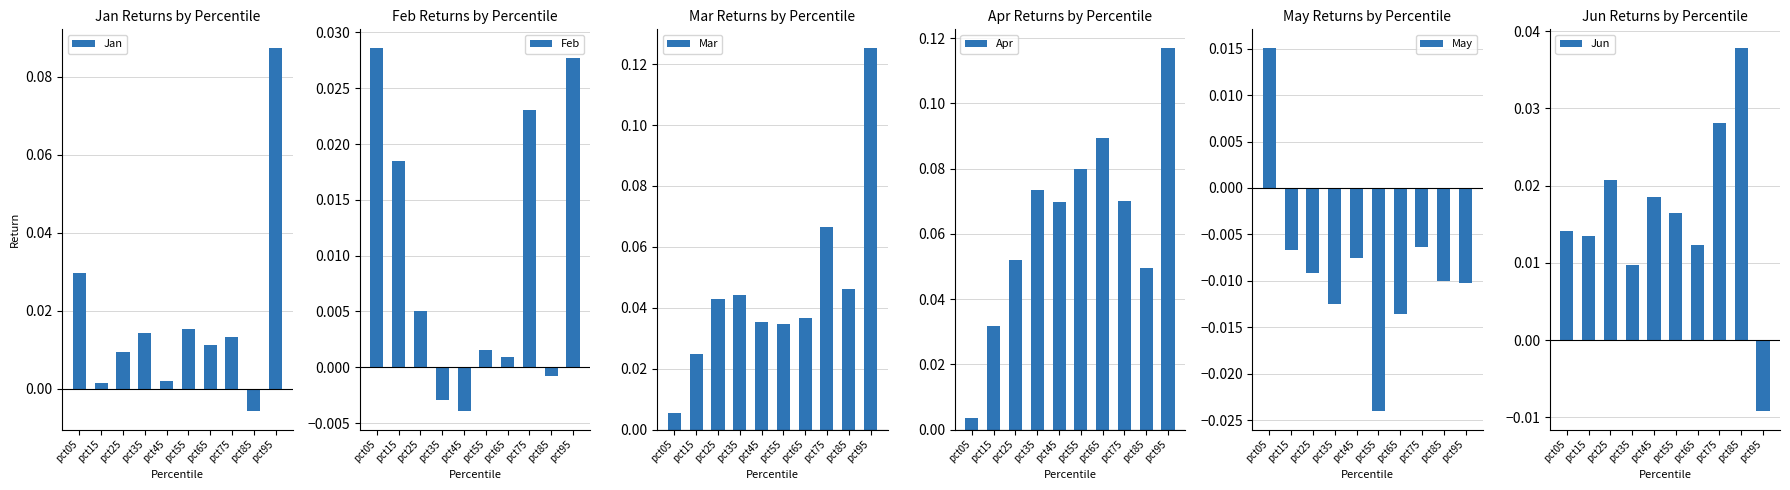

What is the total value across all series at pct55?

0.1